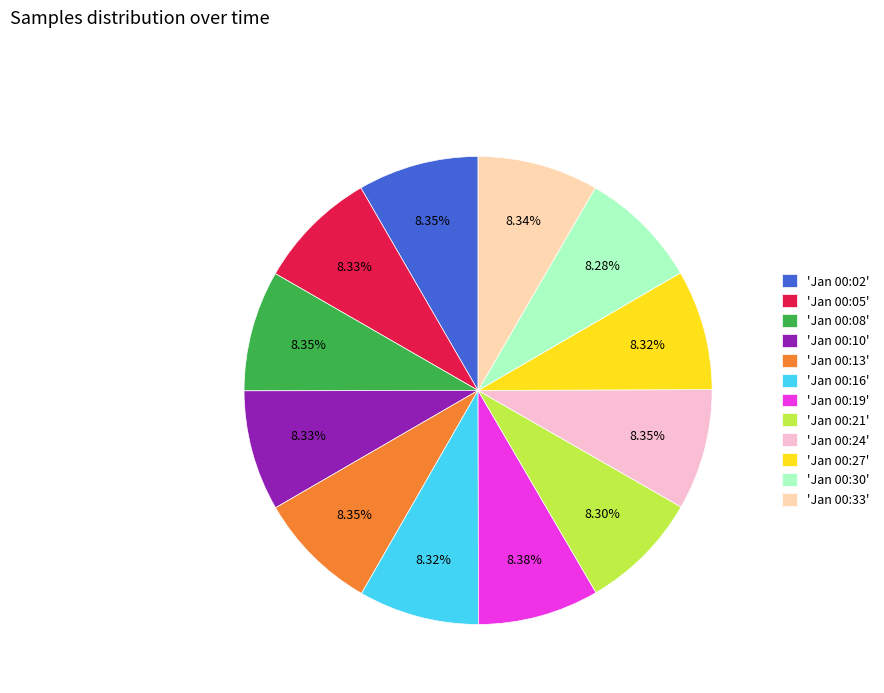

Combined, do 'Jan 00:21' and 'Jan 00:05' account for over 50%?

No